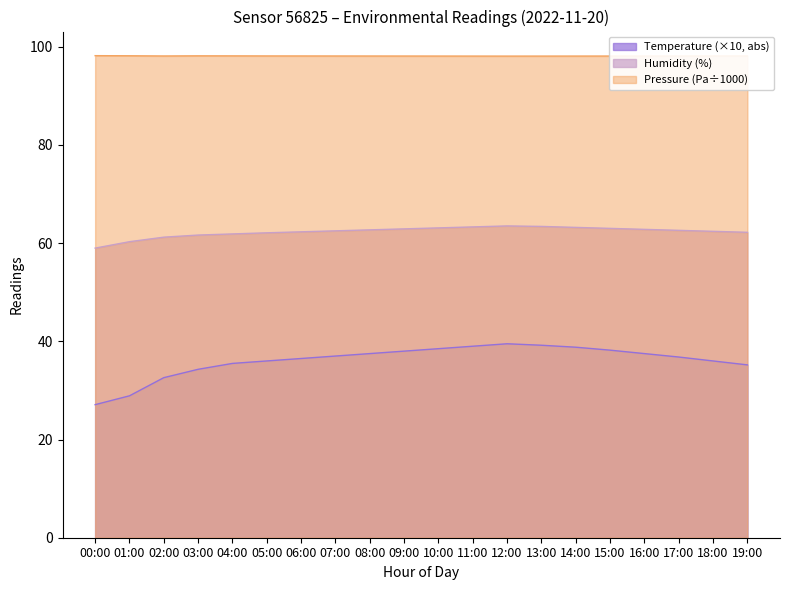

Read the humidity value at 19:00.

62.2